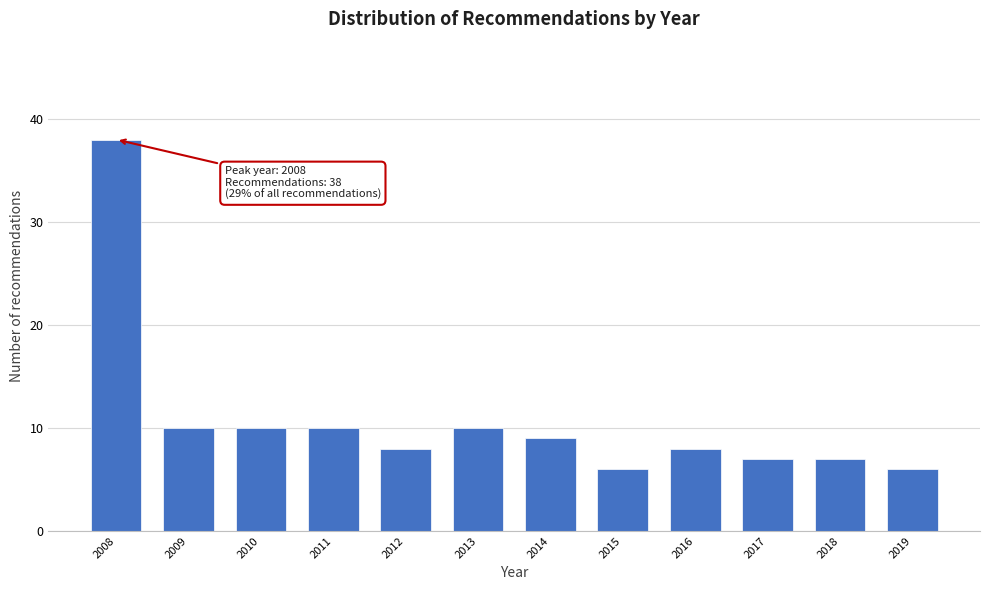

Reading left to right, what are all the values shown in this chart?

38	10	10	10	8	10	9	6	8	7	7	6